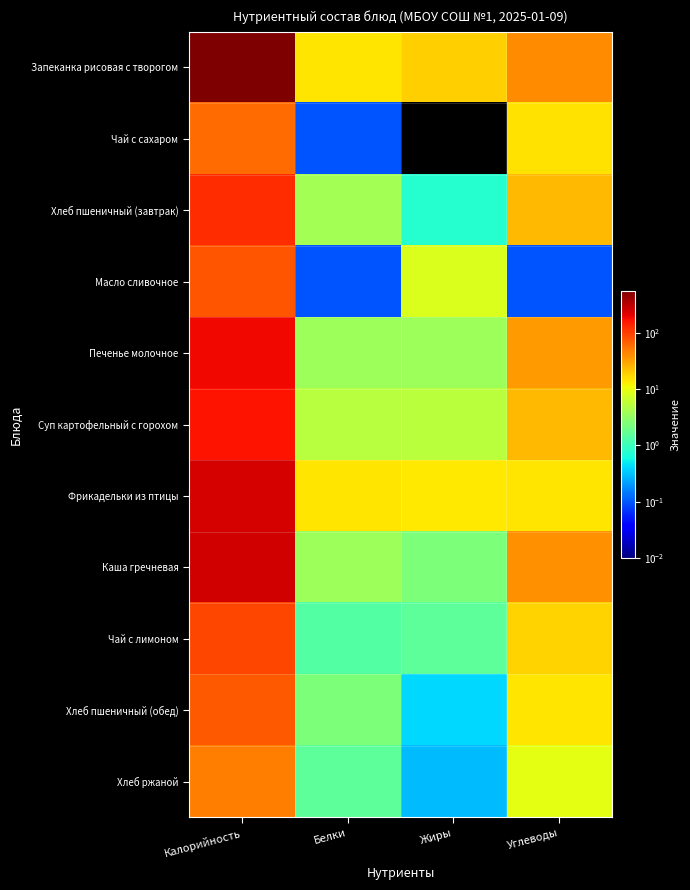

What is the total value across all series at Жиры?

55.2